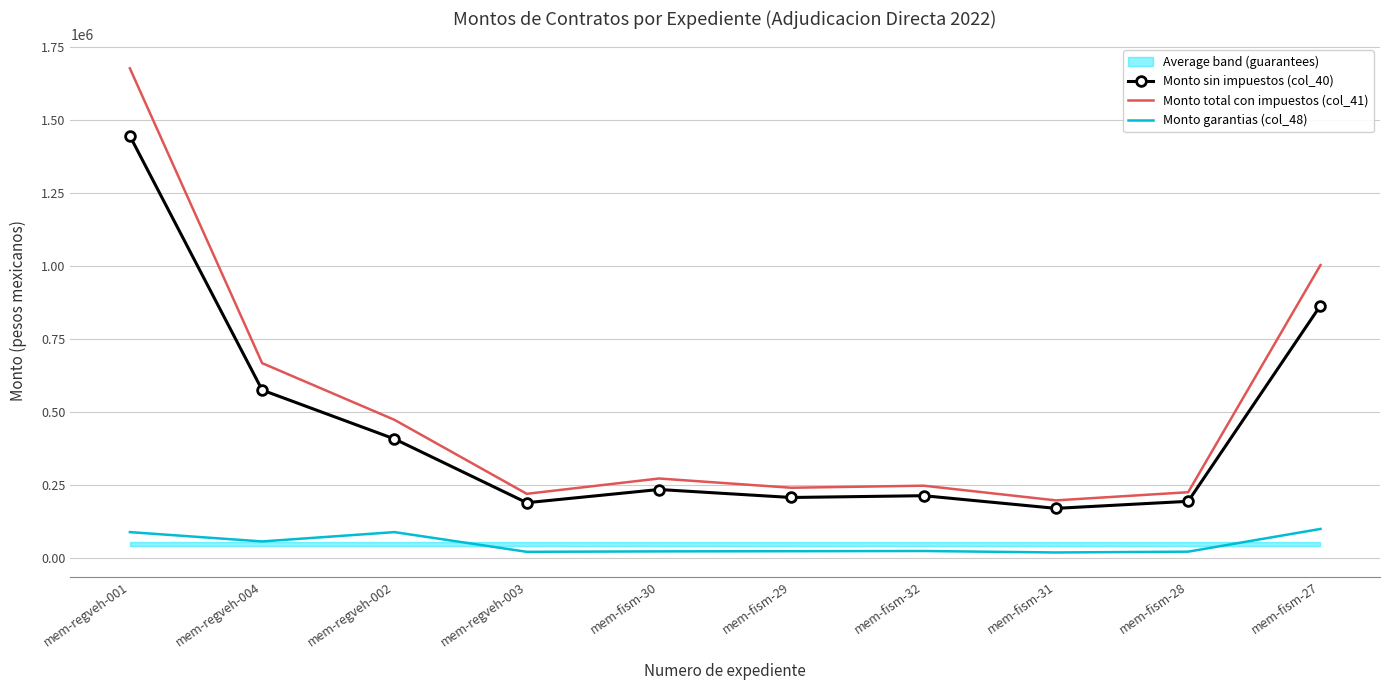

List the series in order of their overall mean, highest first.

Monto total con impuestos (col_41), Monto sin impuestos (col_40), Monto garantias (col_48)